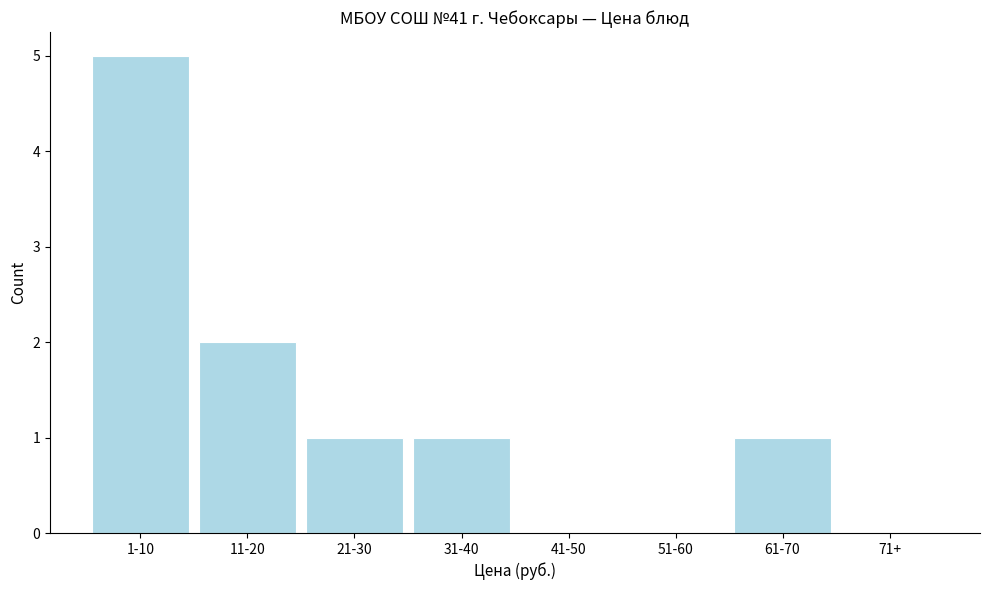

Reading left to right, what are all the values shown in this chart?

1-10=5	11-20=2	21-30=1	31-40=1	41-50=0	51-60=0	61-70=1	71+=0